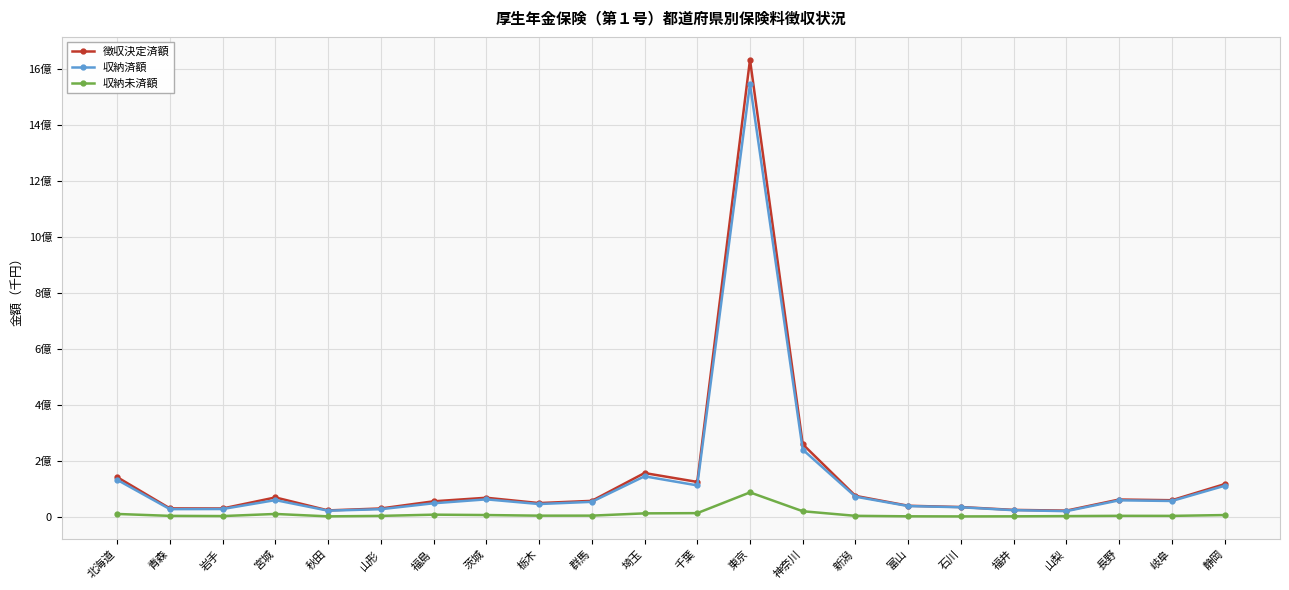

Which series changed the most between 東京 and 山梨?

徴収決定済額